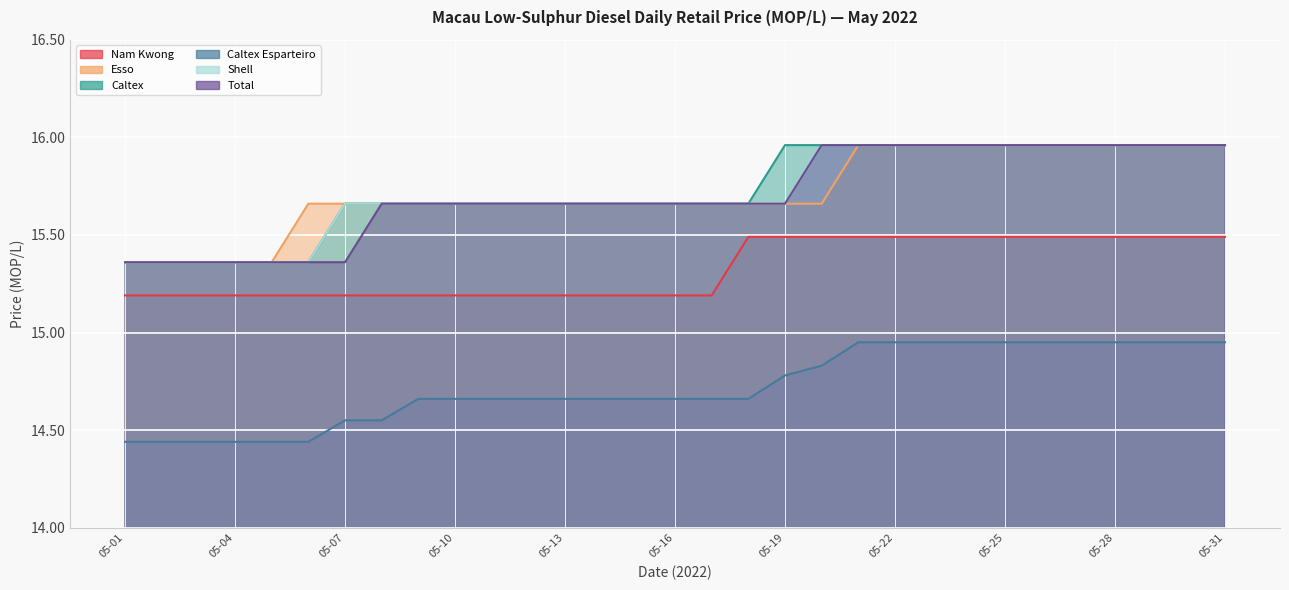

What is the difference between the maximum and second lowest values in the Nam Kwong series?

0.3